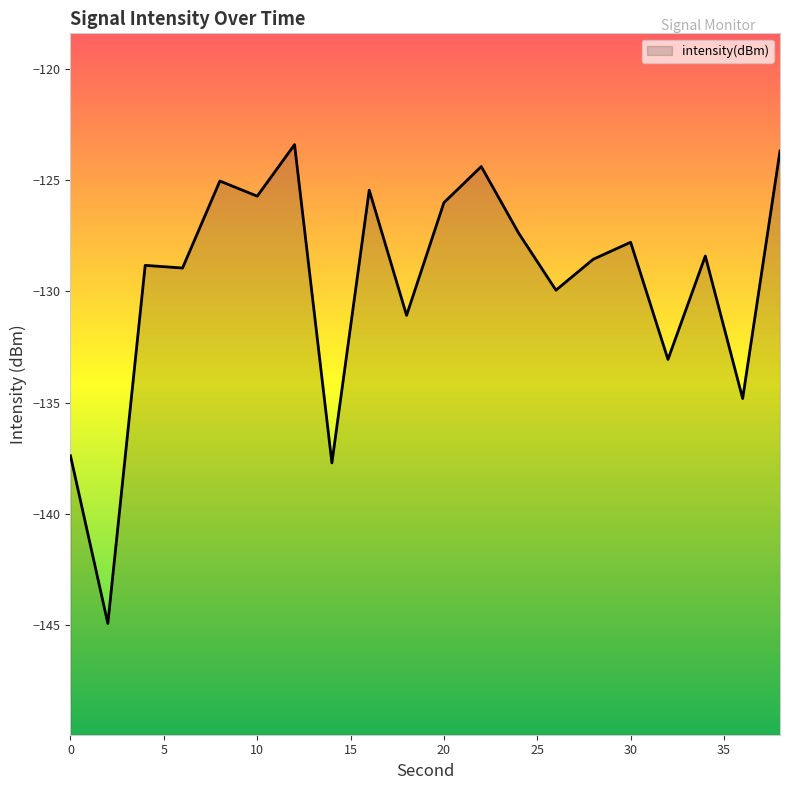

The chart shows a value of -71.8 at 12. True or false?

False